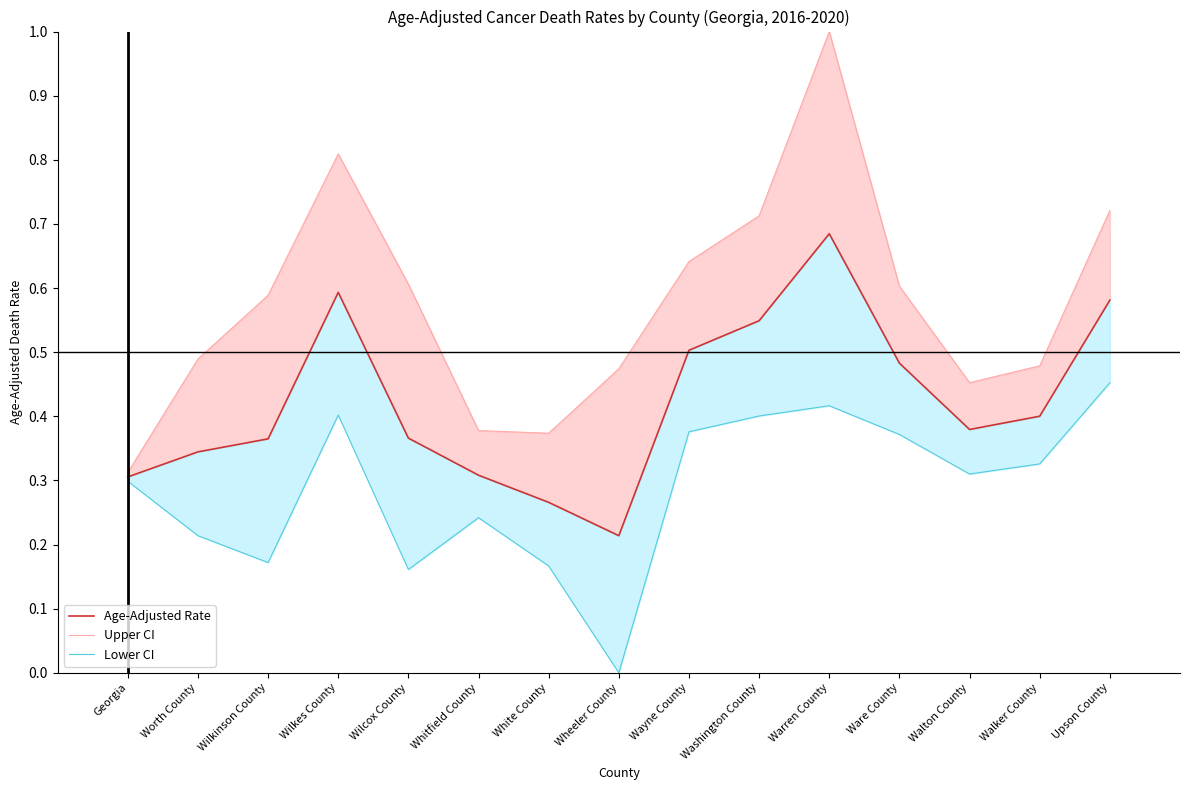

Between Worth County and Georgia, which is larger?

Worth County